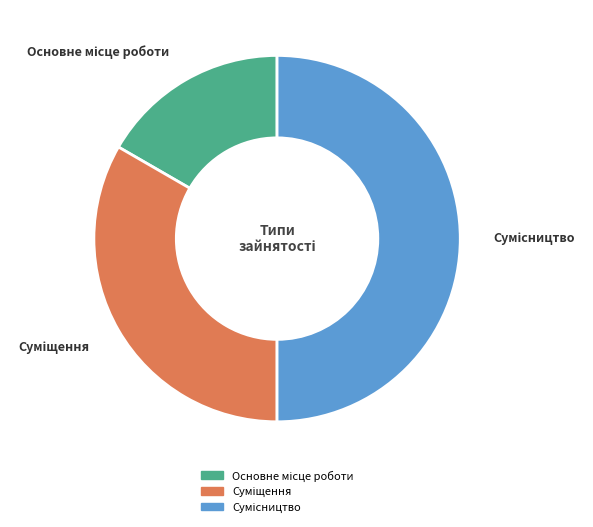

How many segments does this pie chart have?

3